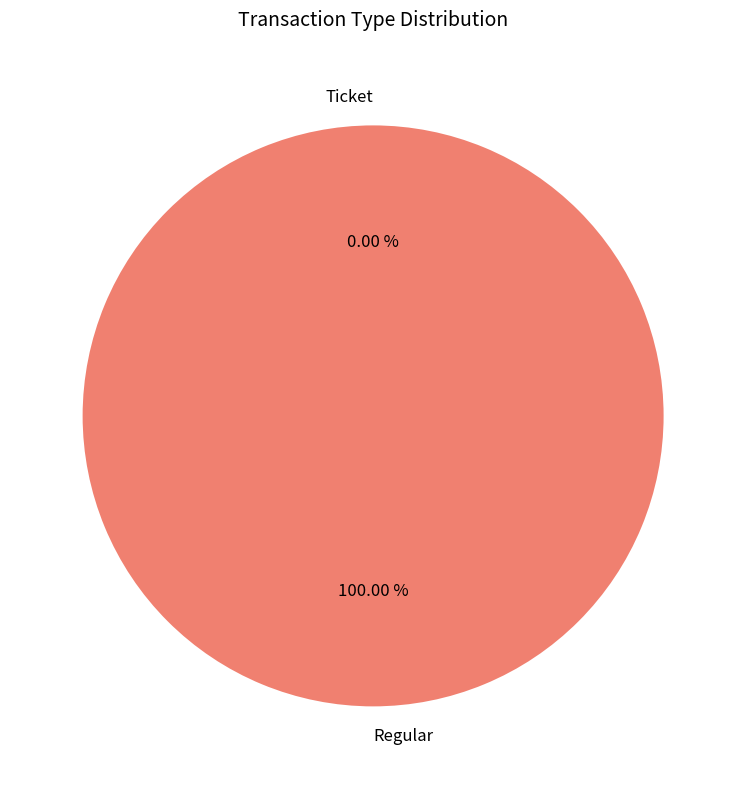

True or false: Ticket accounts for 0% of the total.

True